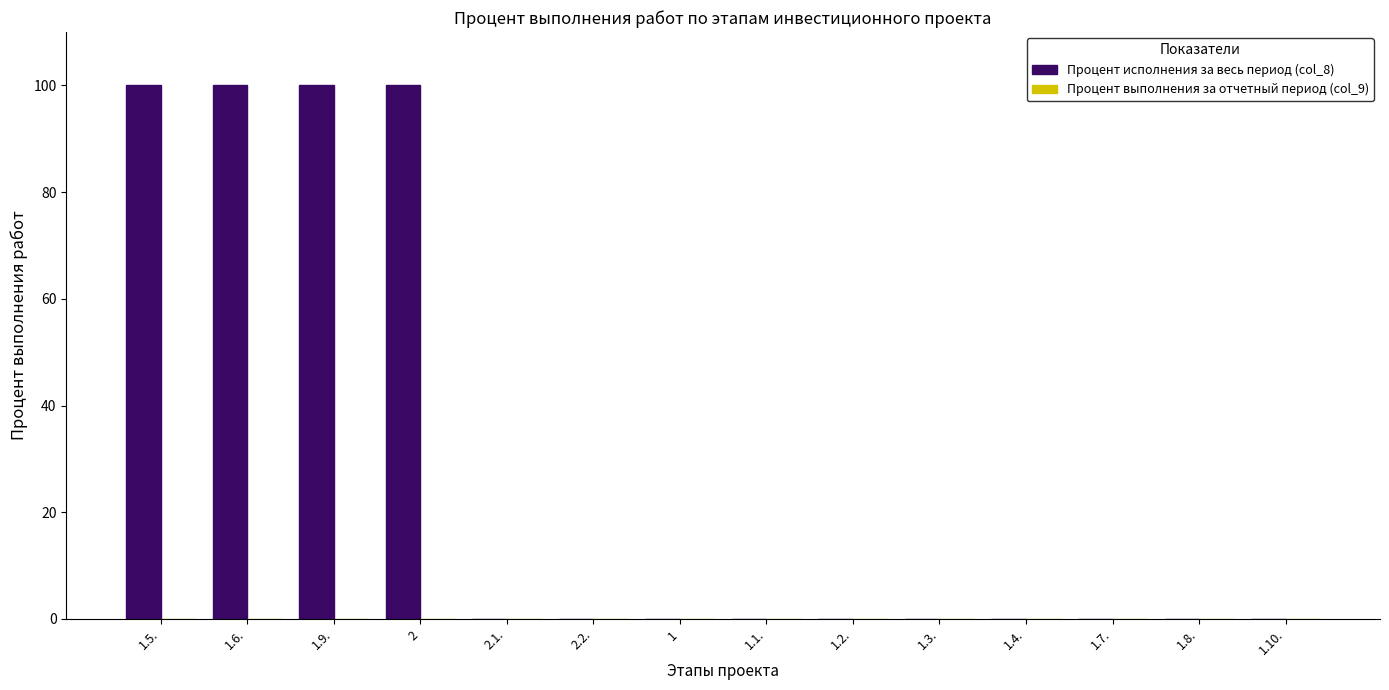

Is it true that the value at 1 is 49?

False